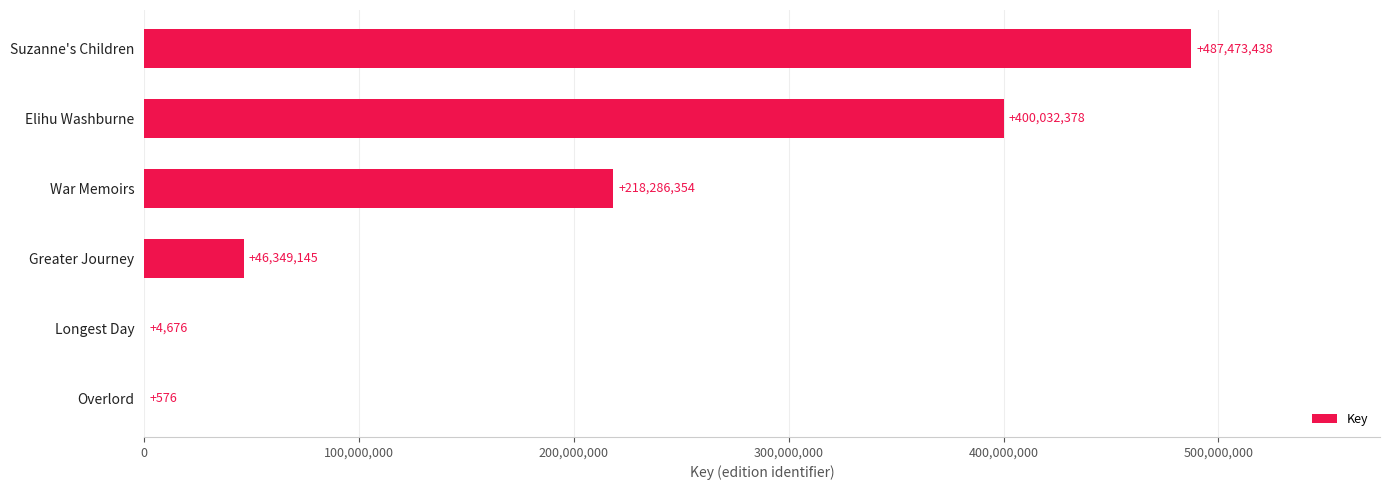

What is the sum of all values?

1152146567